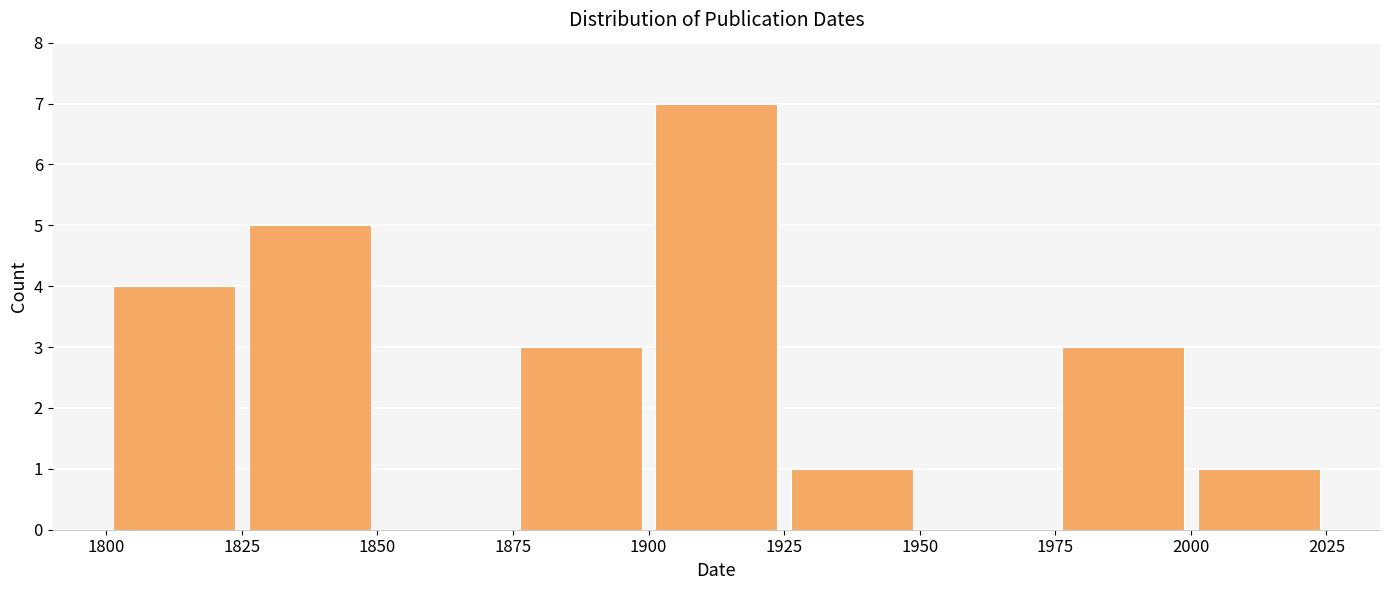

Which range on the x-axis has the tallest bar?

1900 to 1925